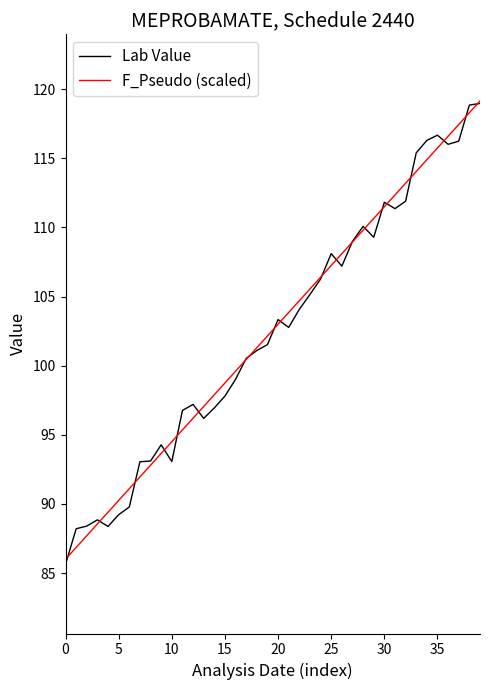

What is the lowest value of the F_Pseudo (scaled) series?

86.0